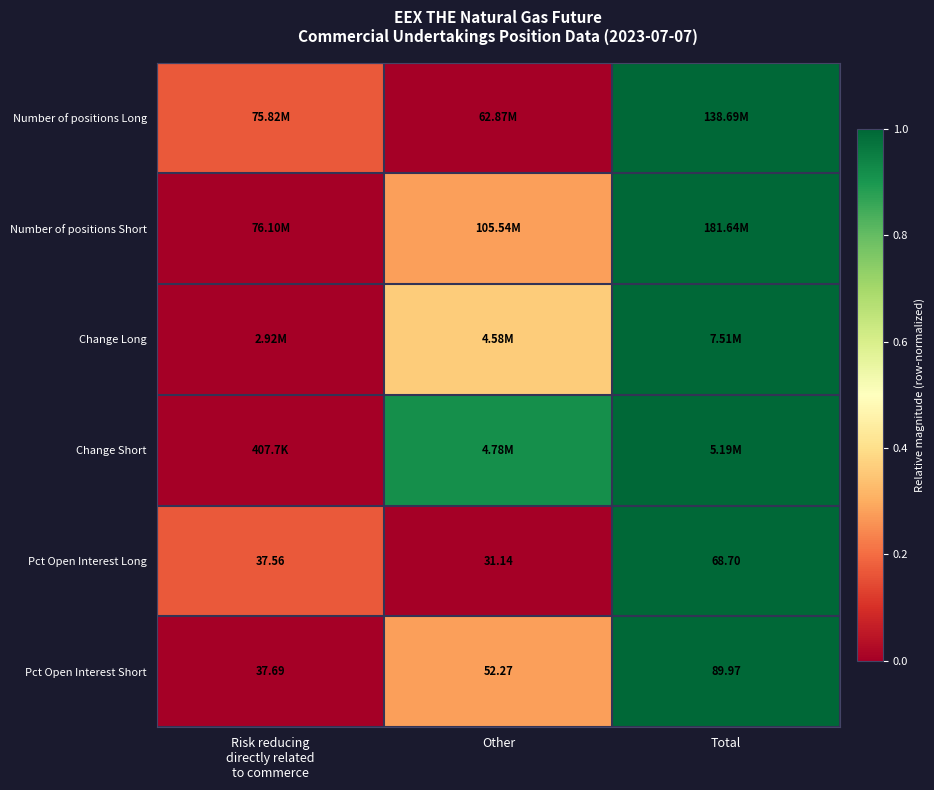

At which label does Pct Open Interest Short first exceed 52?

Other